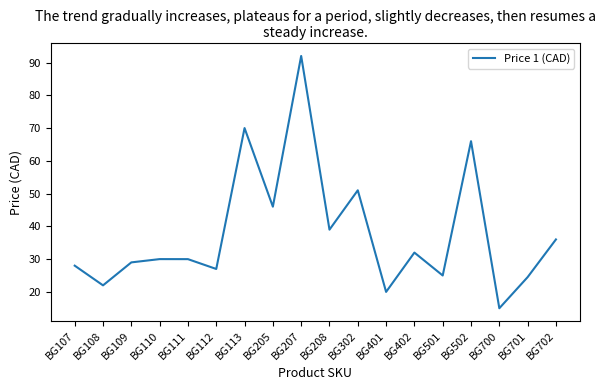

How many lines are shown in the chart?

1